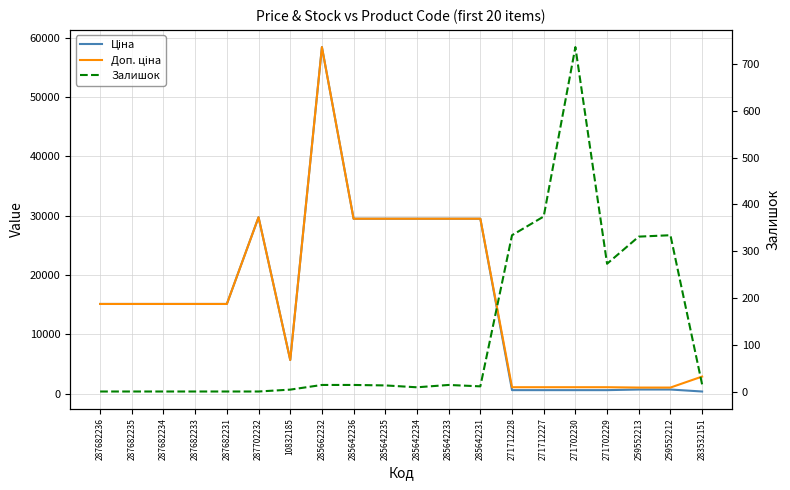

How many interior local valleys does the Доп. ціна series have?

1